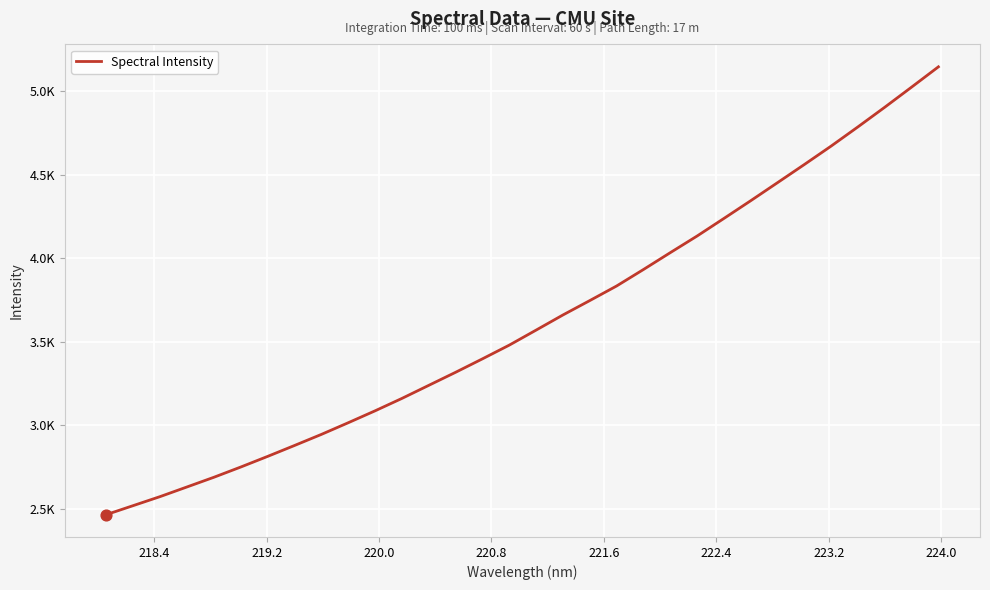

Does the chart have visible grid lines?

Yes